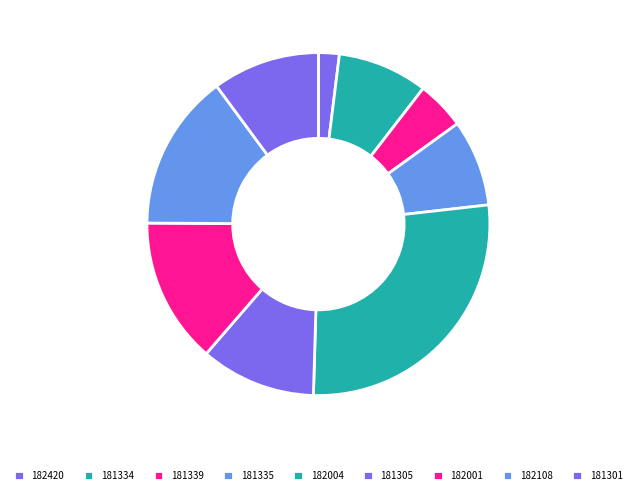

How many slices are in this pie chart?

9